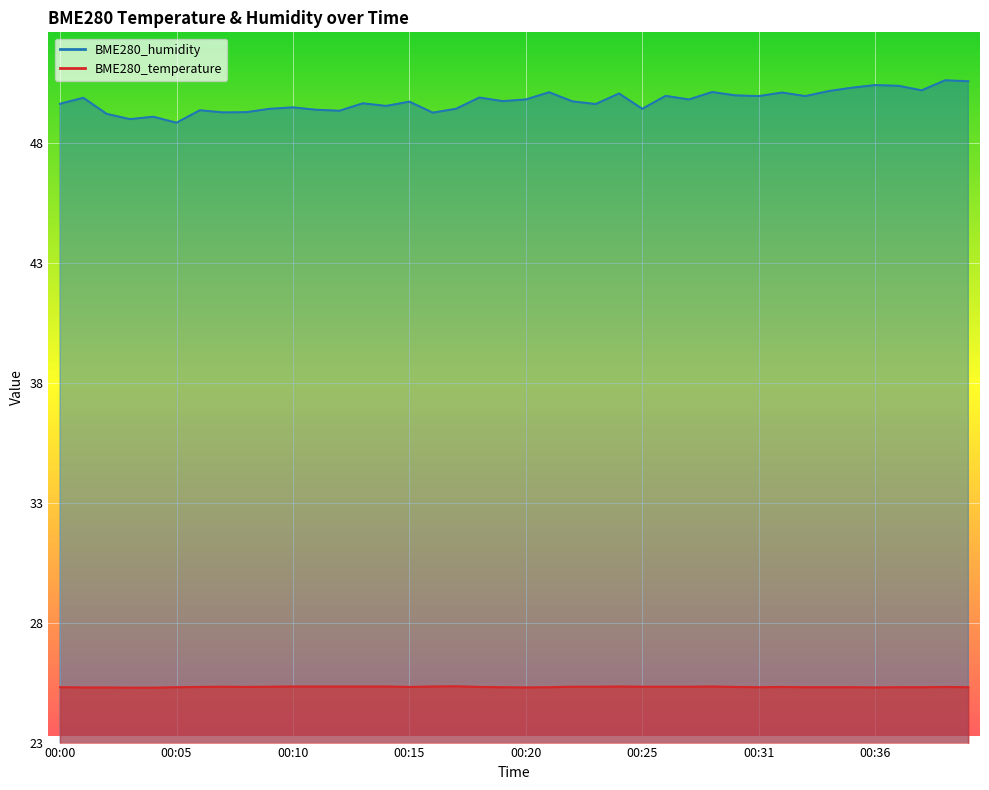

How many data points does each series have?

40